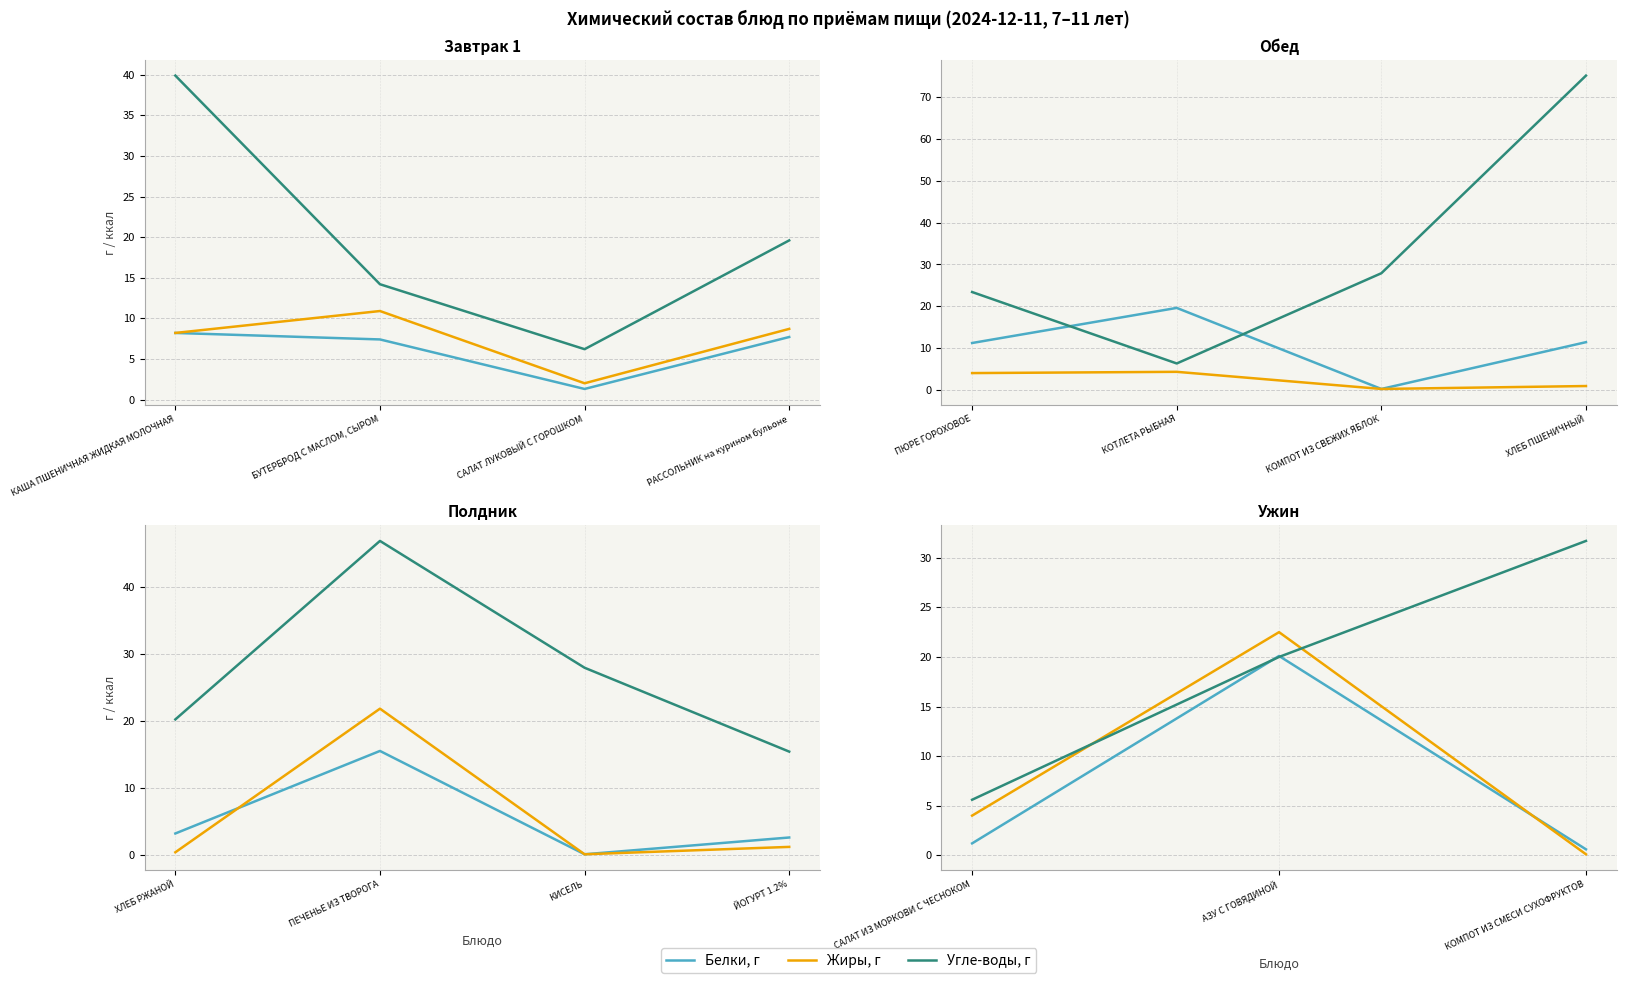

What is the value of the Угле-воды, г point at the 2nd from the left?

20.0